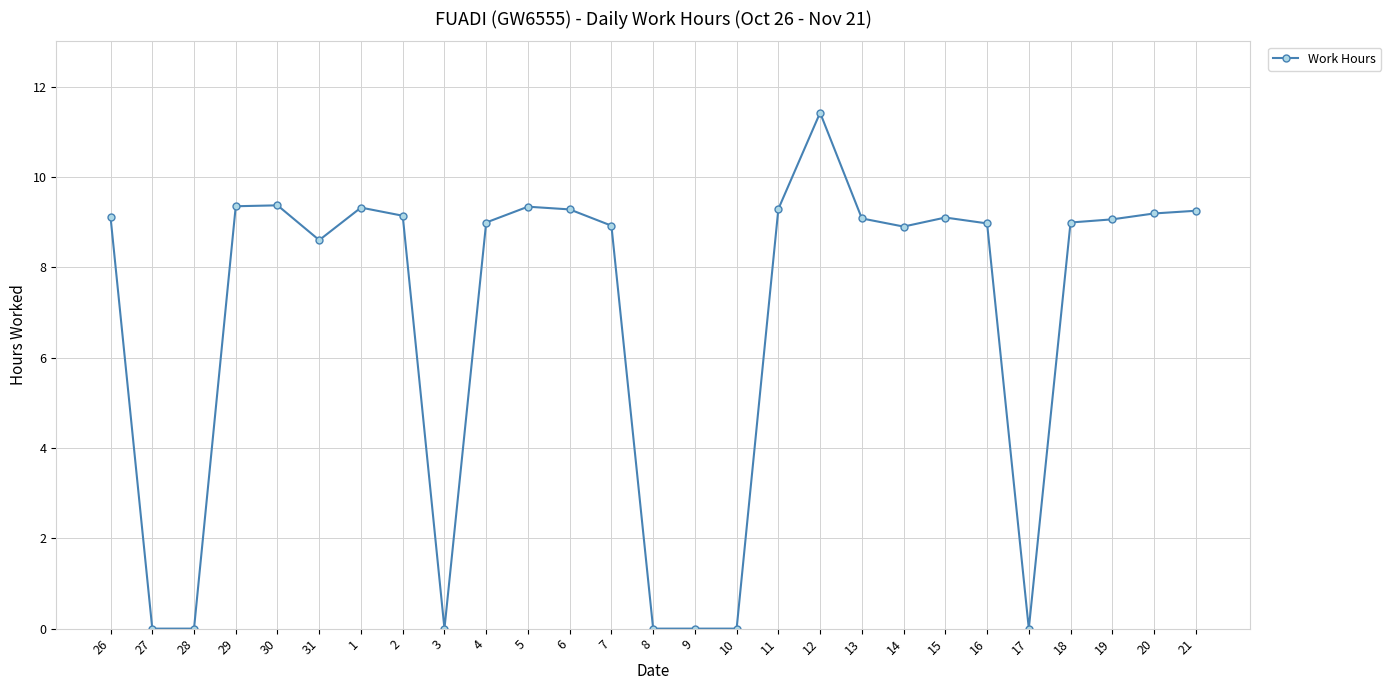

How many distinct data groups are displayed?

1